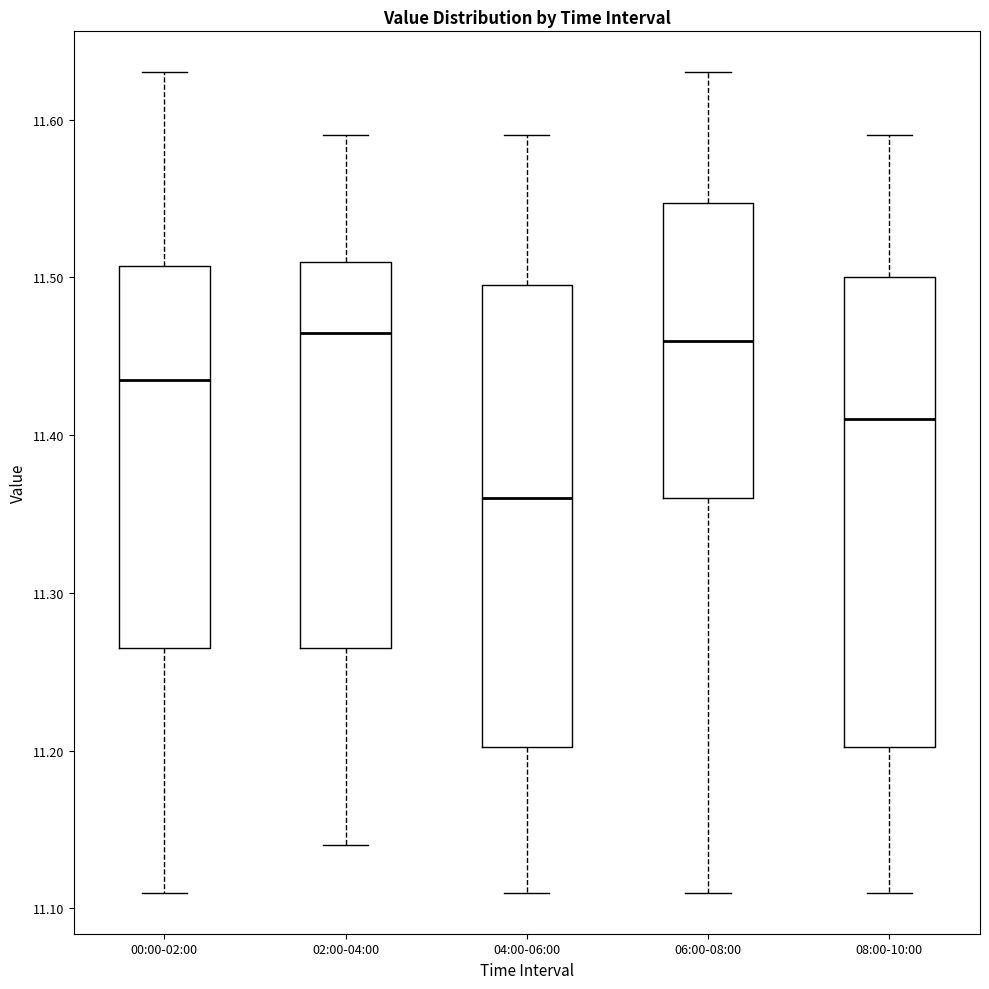

Where does the median line of the box for 08:00-10:00 sit on the y-axis? The values are not printed on the chart, so give them approximately, as read against the axis.

11.41